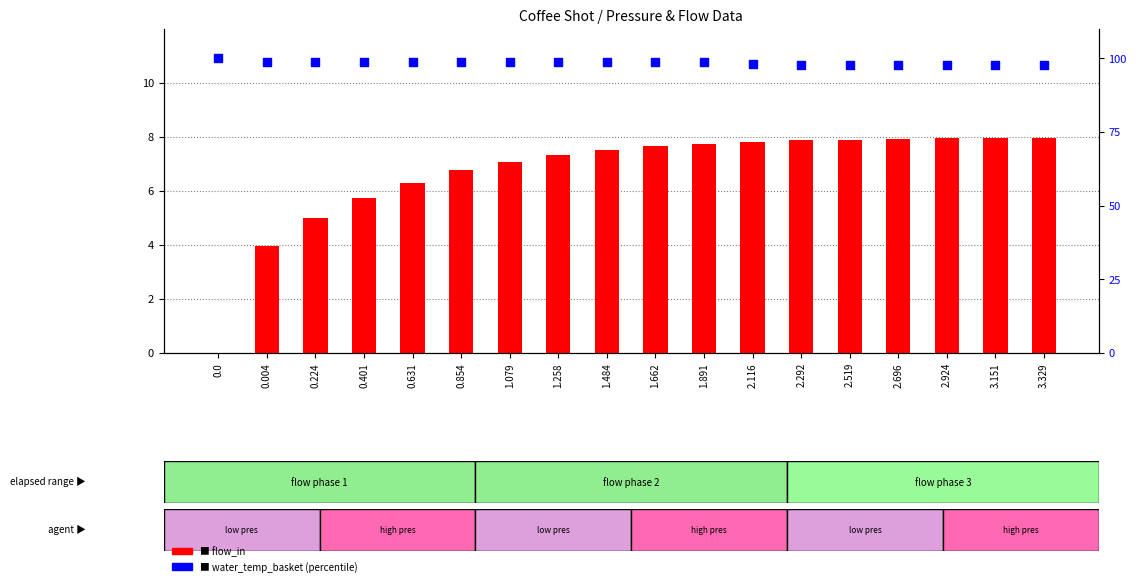

Is the value of flow_in at 0.0 greater than the value of water_temp_basket at 1.484?

No